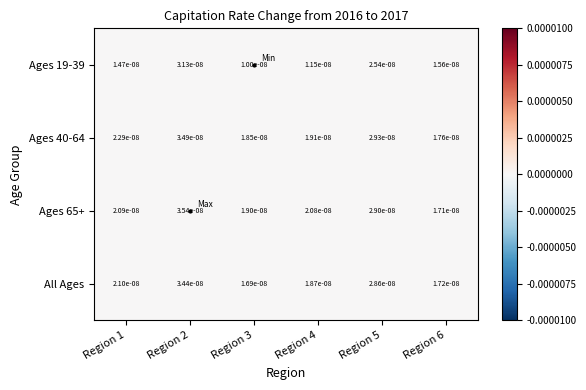

At how many categories does at least one series exceed 0?

6